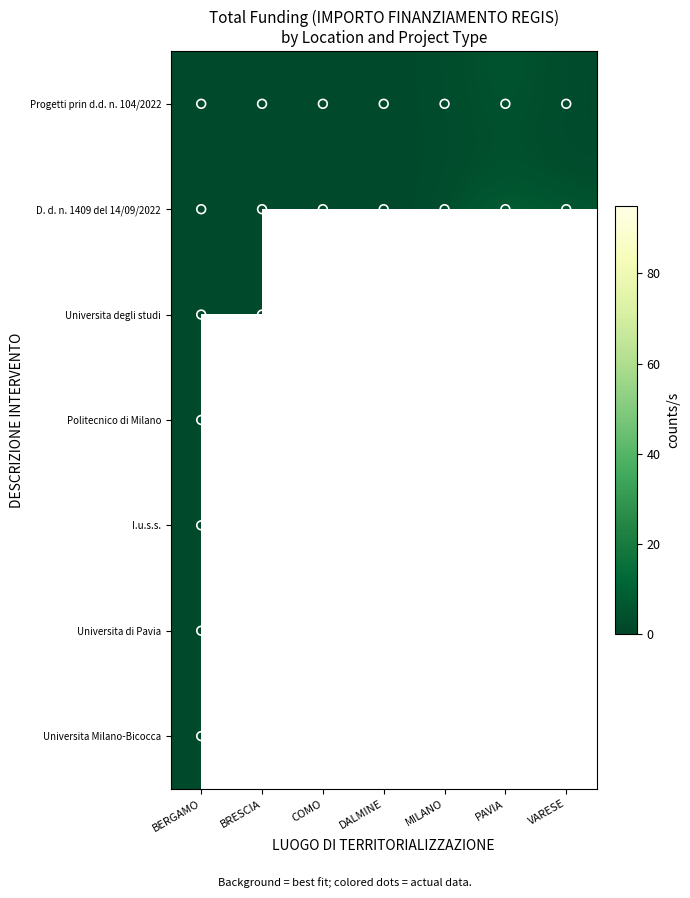

What is the maximum value shown in the chart?

92.0